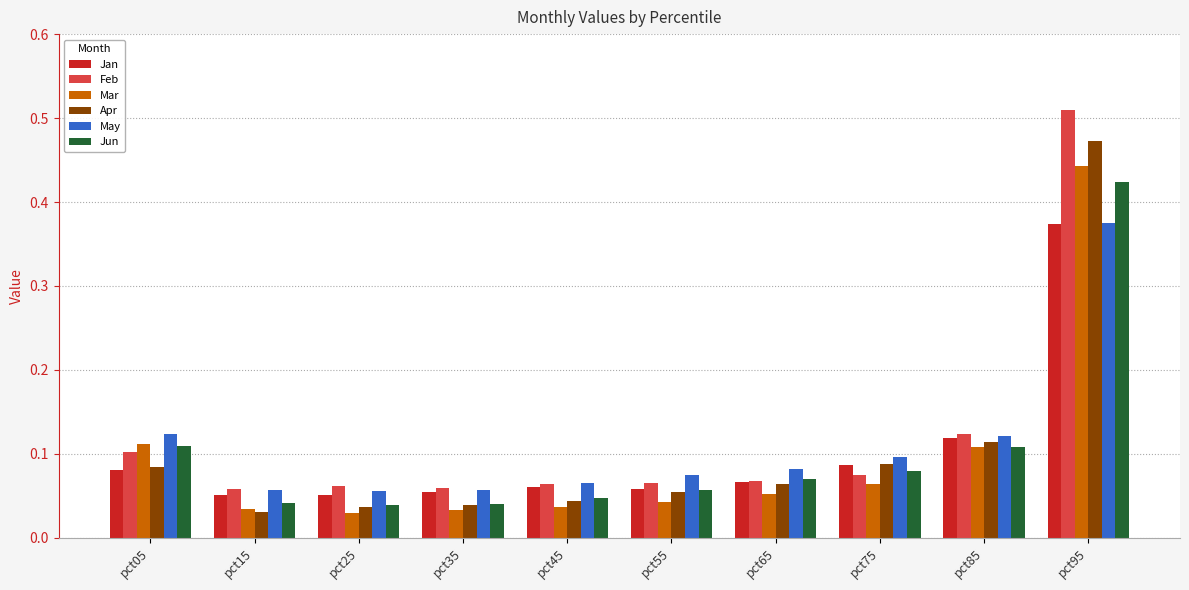

How many series are shown in this chart?

6